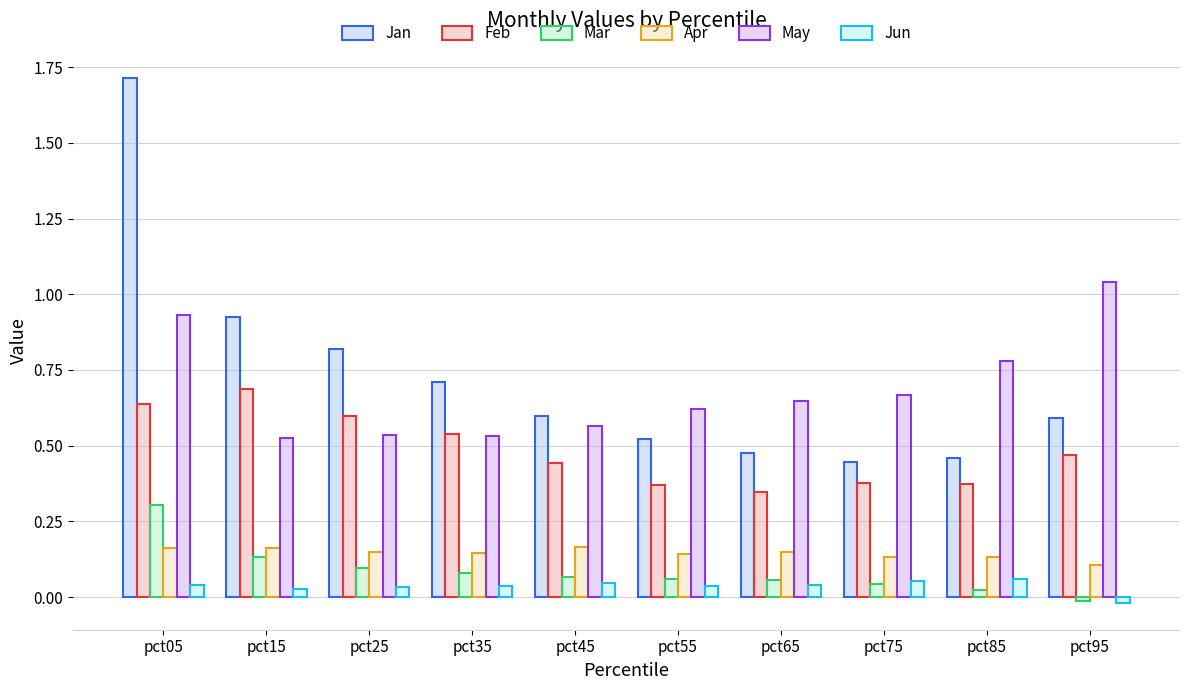

At which category is the sum across all series the highest?

pct05